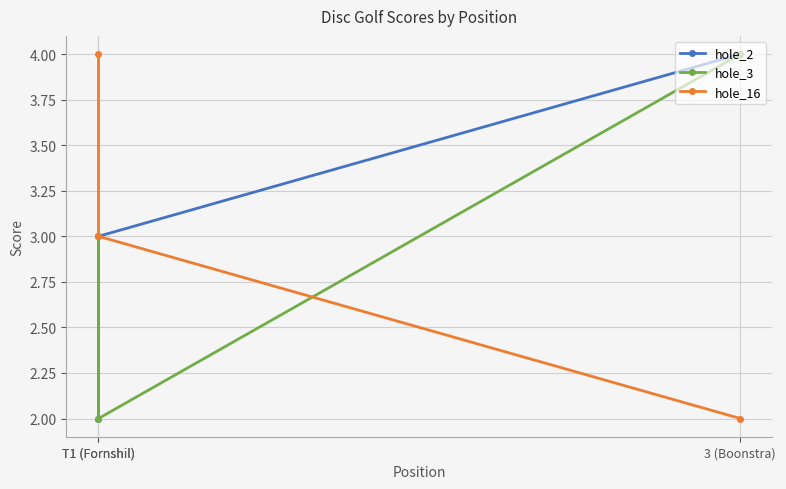

Is it true that hole_2 equals 1 at T1 (Fornshil)?

False